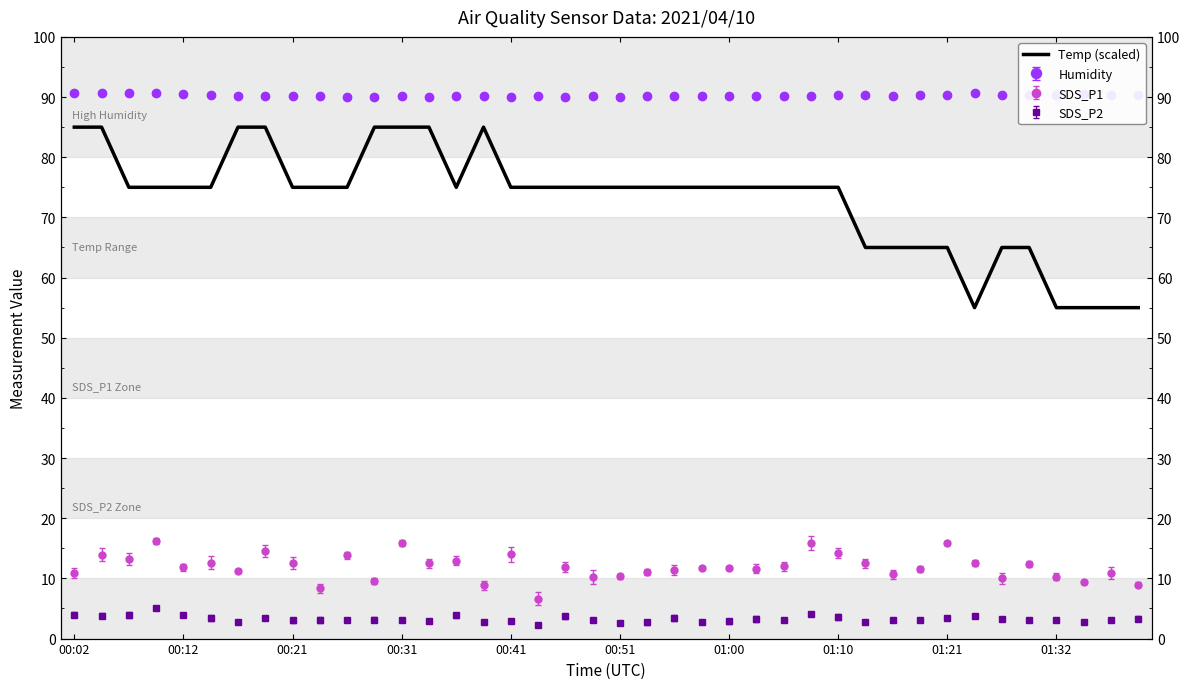

Does the chart have visible grid lines?

No